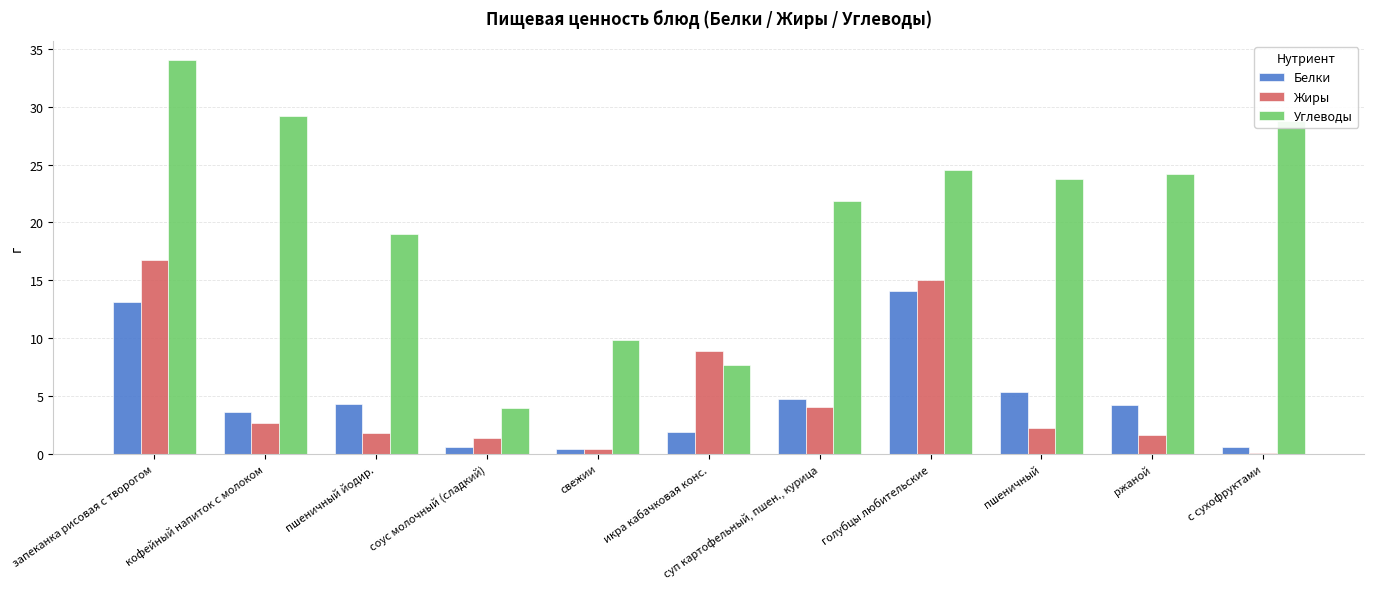

Are the bars horizontal?

No